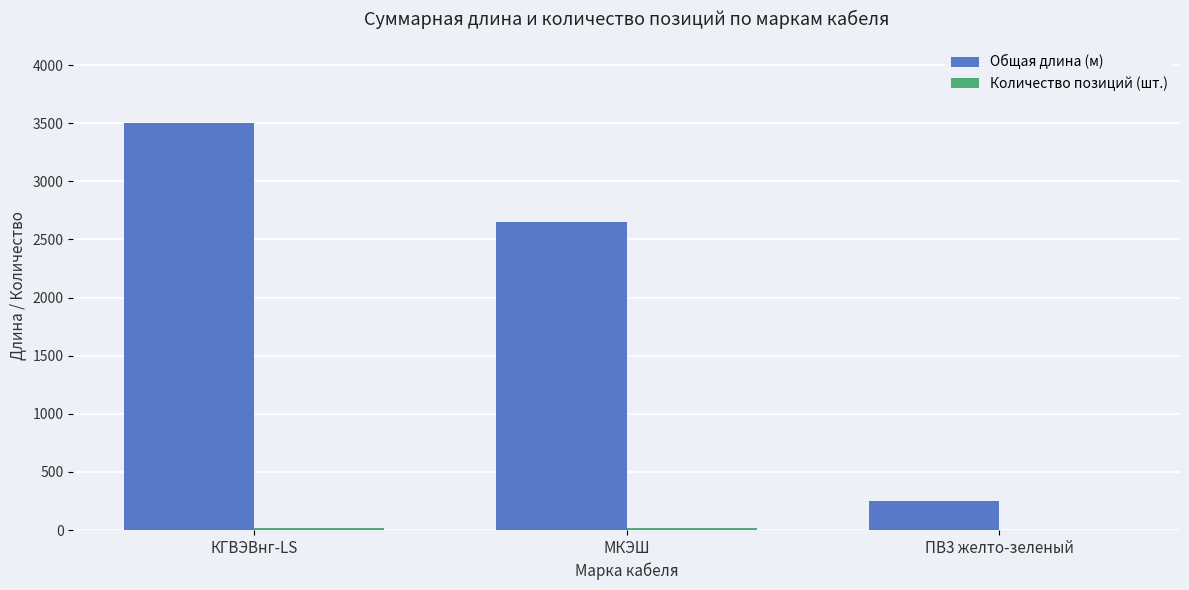

What value does the Общая длина (м) series have at КГВЭВнг-LS?

3500